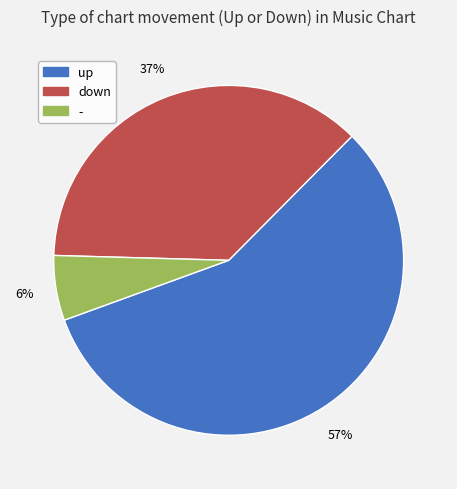

Count the number of slices in the pie.

3